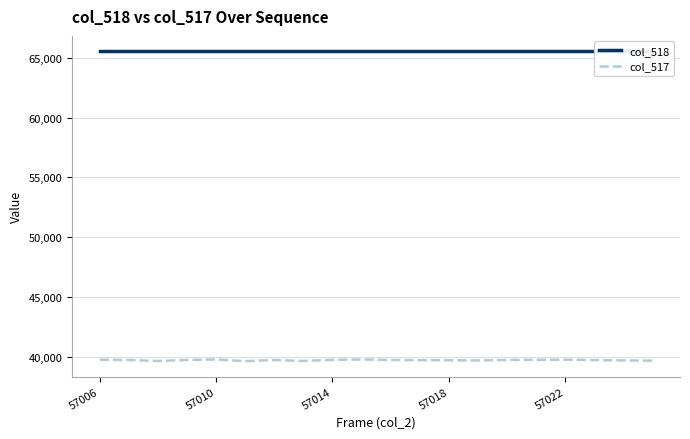

Is the value of col_518 at 7 greater than the value of col_517 at 13?

Yes